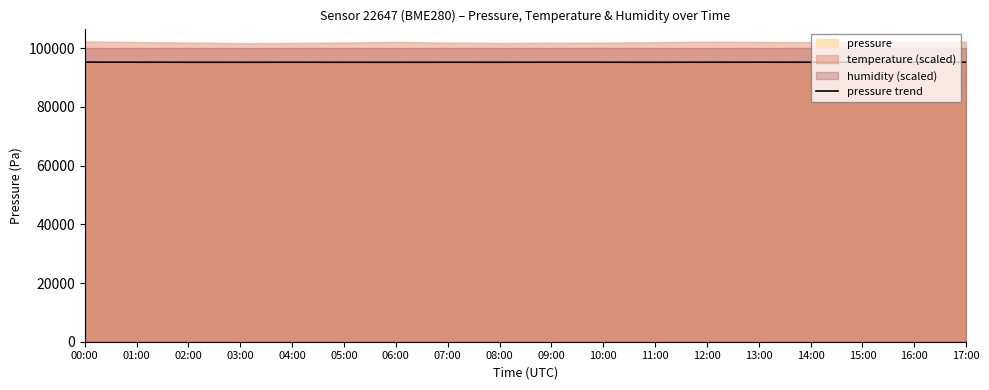

Which has a higher value, 06:00 or 14:00?

14:00